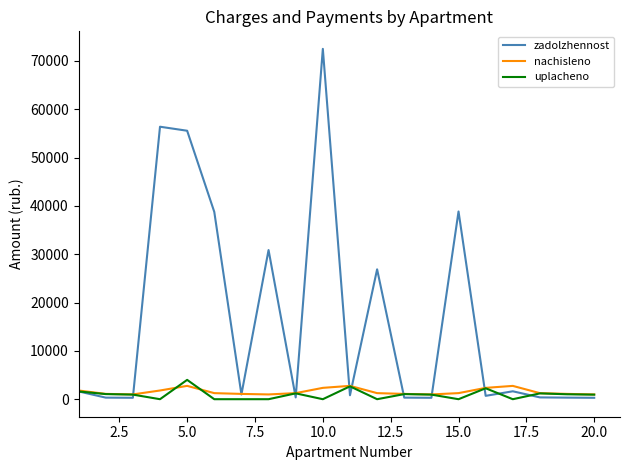

What is the maximum value for nachisleno?

2760.0